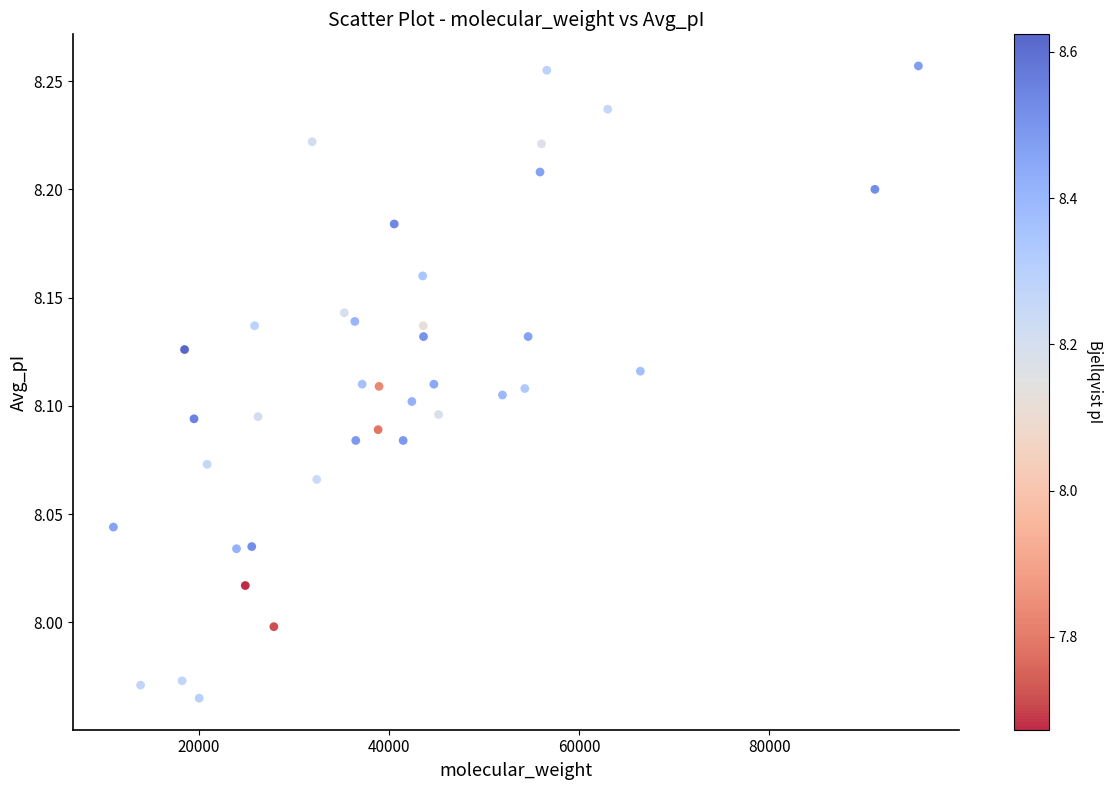

What is the range of Y values (max minus min)?

0.3